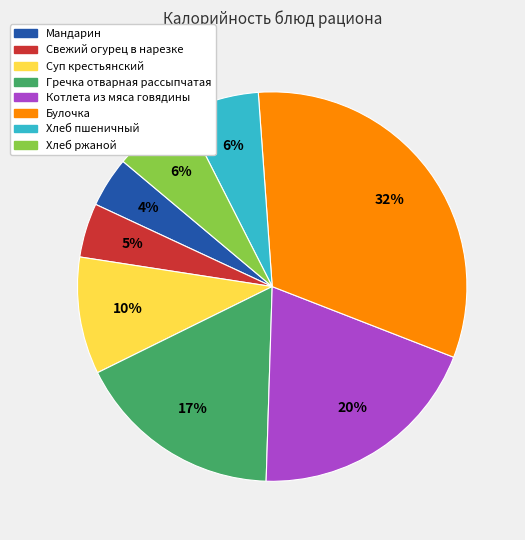

Count the number of slices in the pie.

8